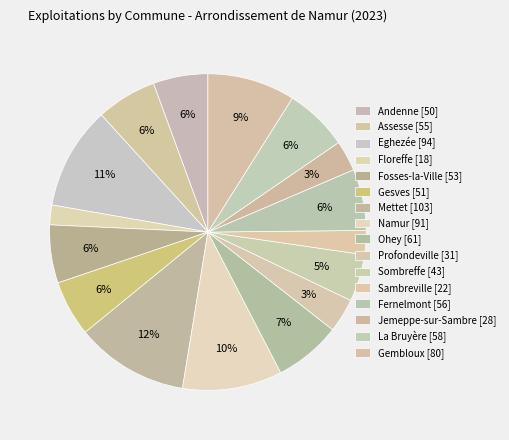

How many segments does this pie chart have?

16